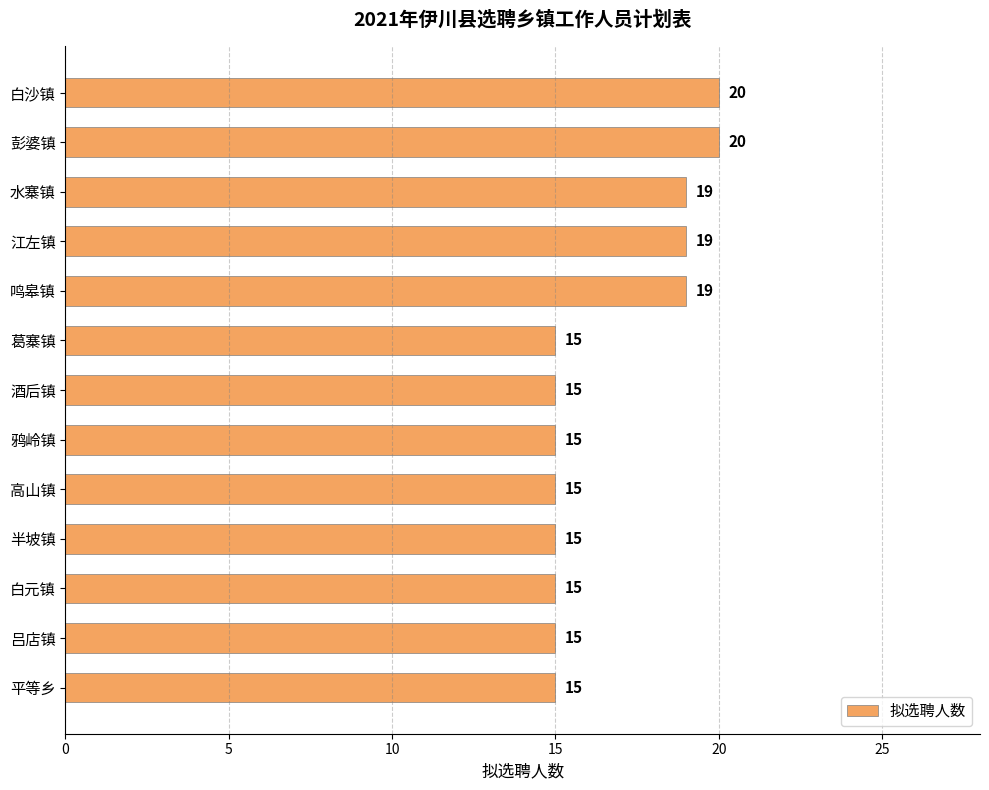

True or false: the data shows 15 at 鸦岭镇.

True